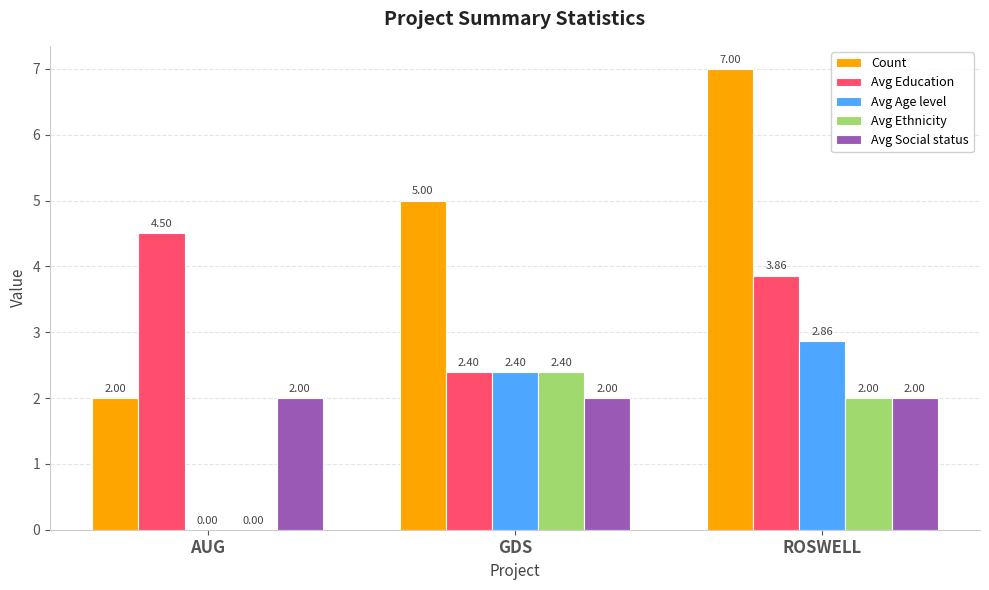

What is the difference between the Count values at ROSWELL and GDS?

2.0